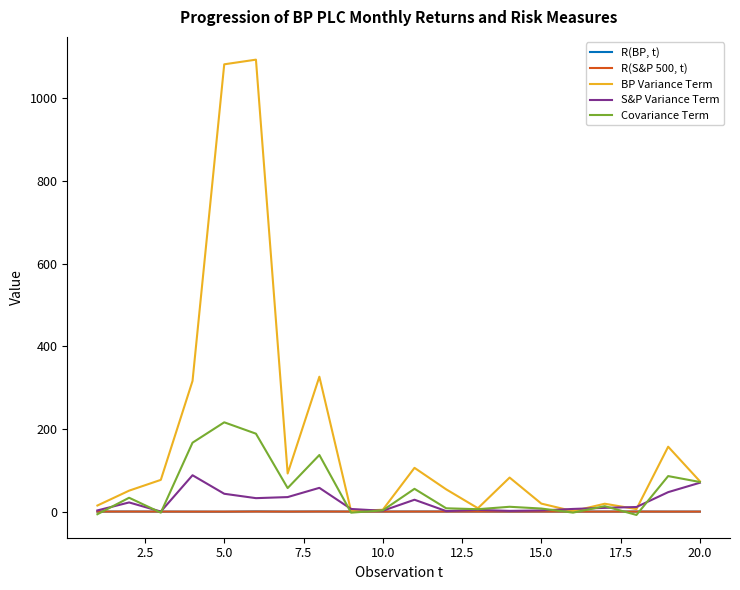

What are all the series names shown in the legend?

R(BP, t), R(S&P 500, t), BP Variance Term, S&P Variance Term, Covariance Term